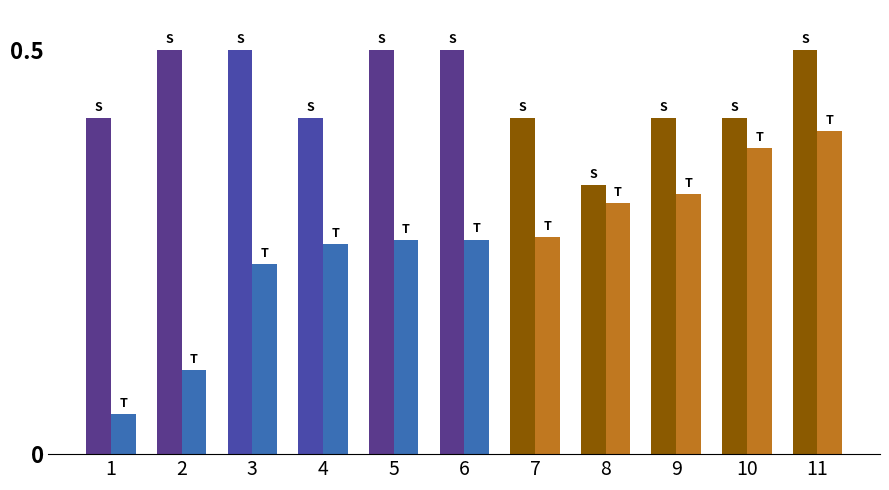

What is the total value across all series at 8?

0.6